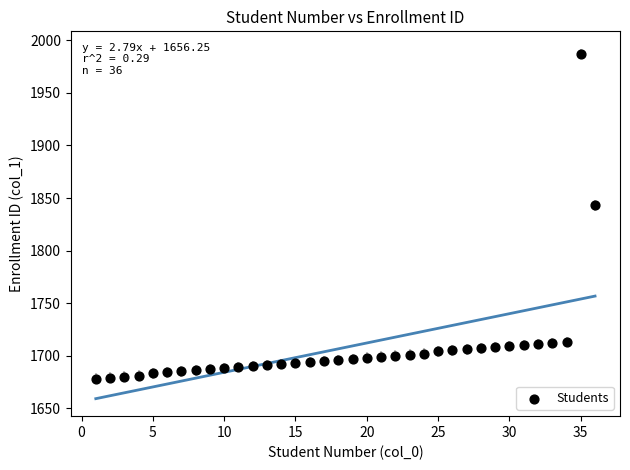

What is the range of Y values (max minus min)?

309